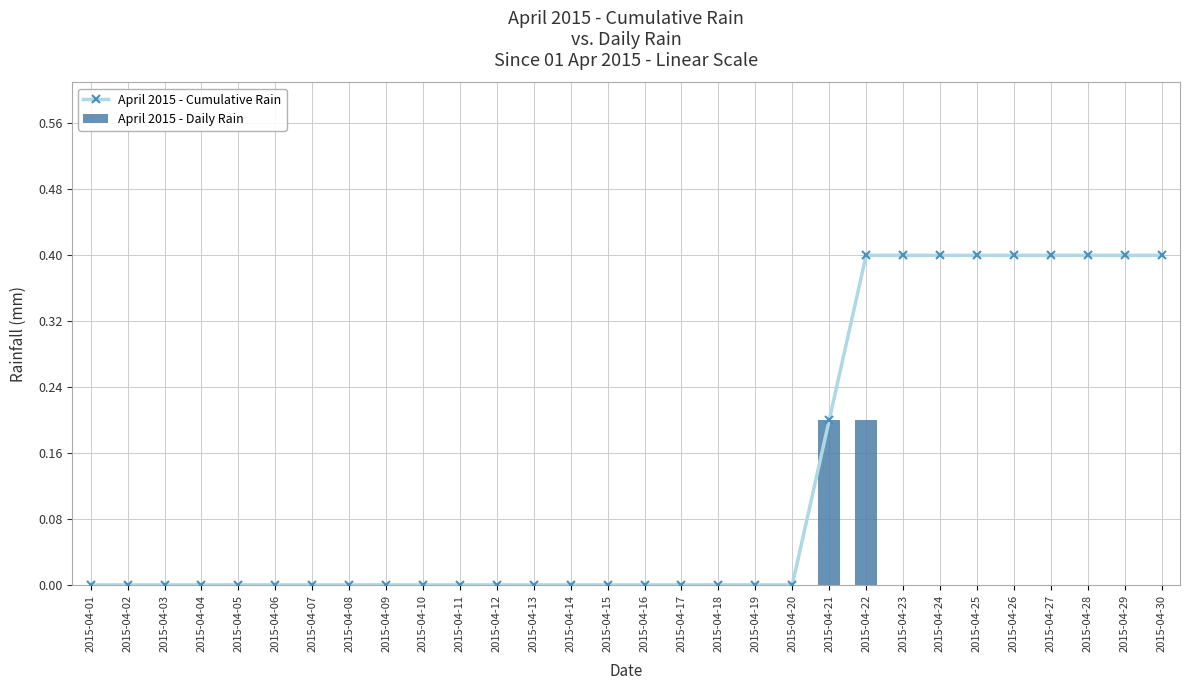

Which series changed the most between 2015-04-11 and 2015-04-21?

April 2015 - Cumulative Rain